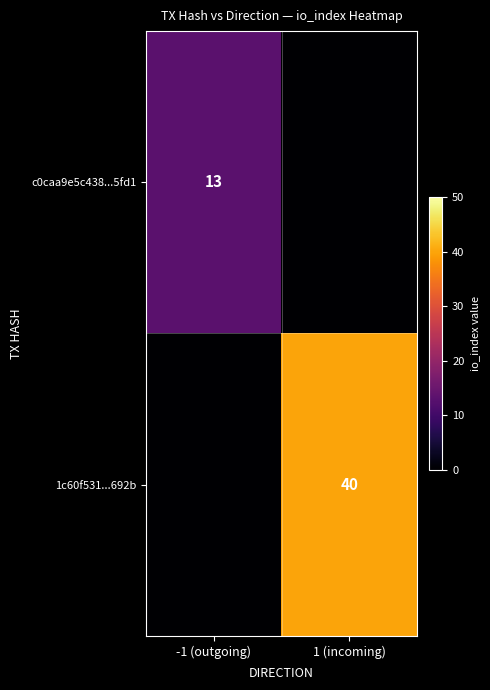

The value of c0caa9e5c438...5fd1 at -1 (outgoing) is 4. True or false?

False